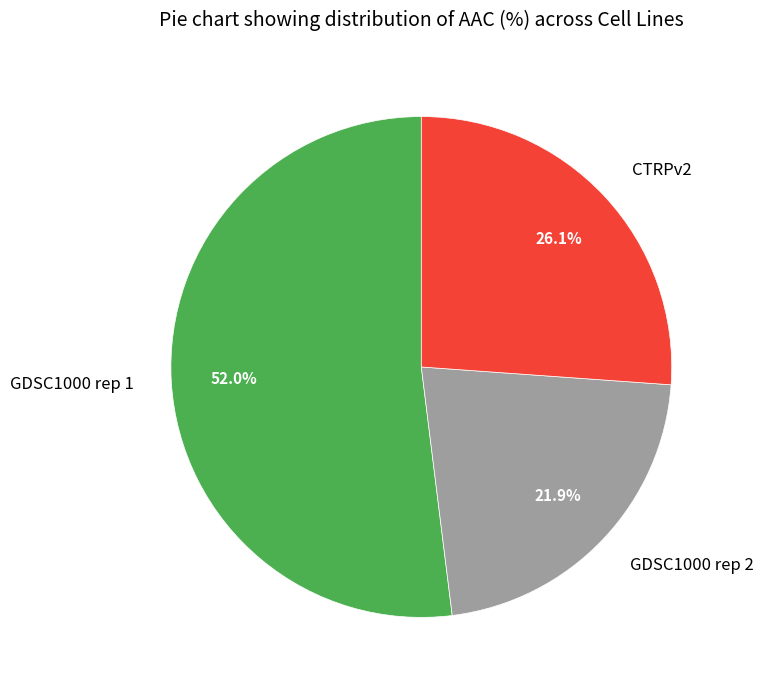

How many segments does this pie chart have?

3